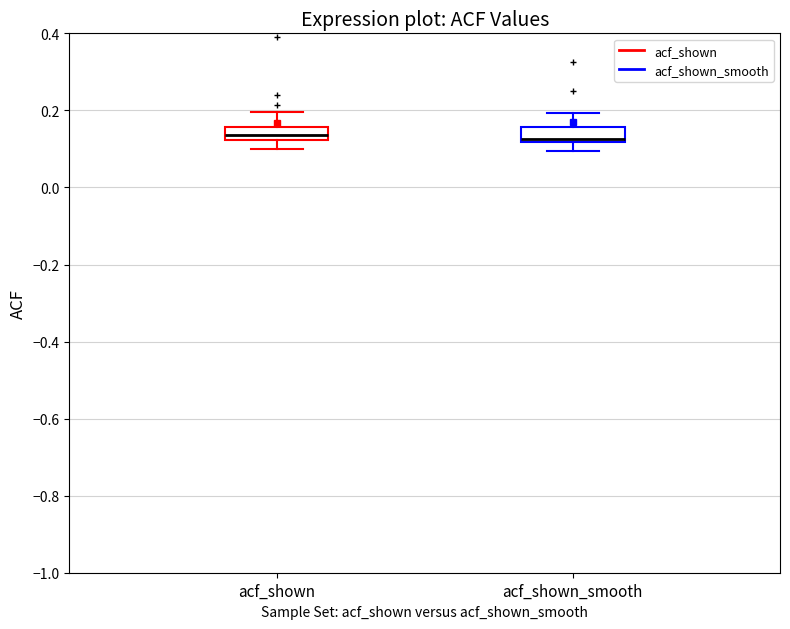

Where is the upper edge of the box for acf_shown_smooth on the y-axis? The values are not printed on the chart, so give them approximately, as read against the axis.

0.16